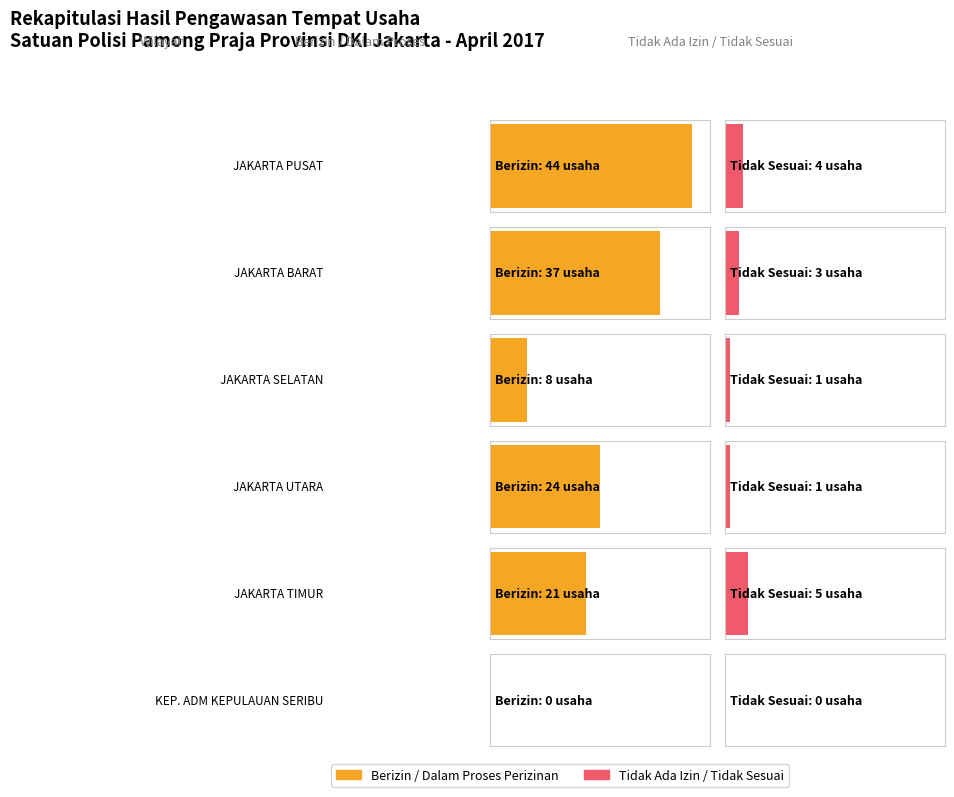

How many values in the Berizin / Dalam Proses Perizinan series exceed 24?

2